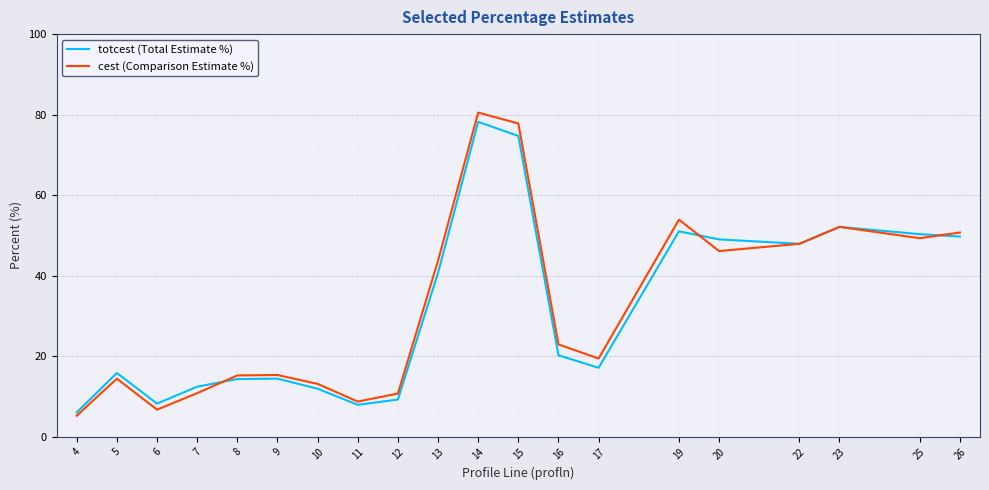

Where does the totcest (Total Estimate %) series first go above 20?

13